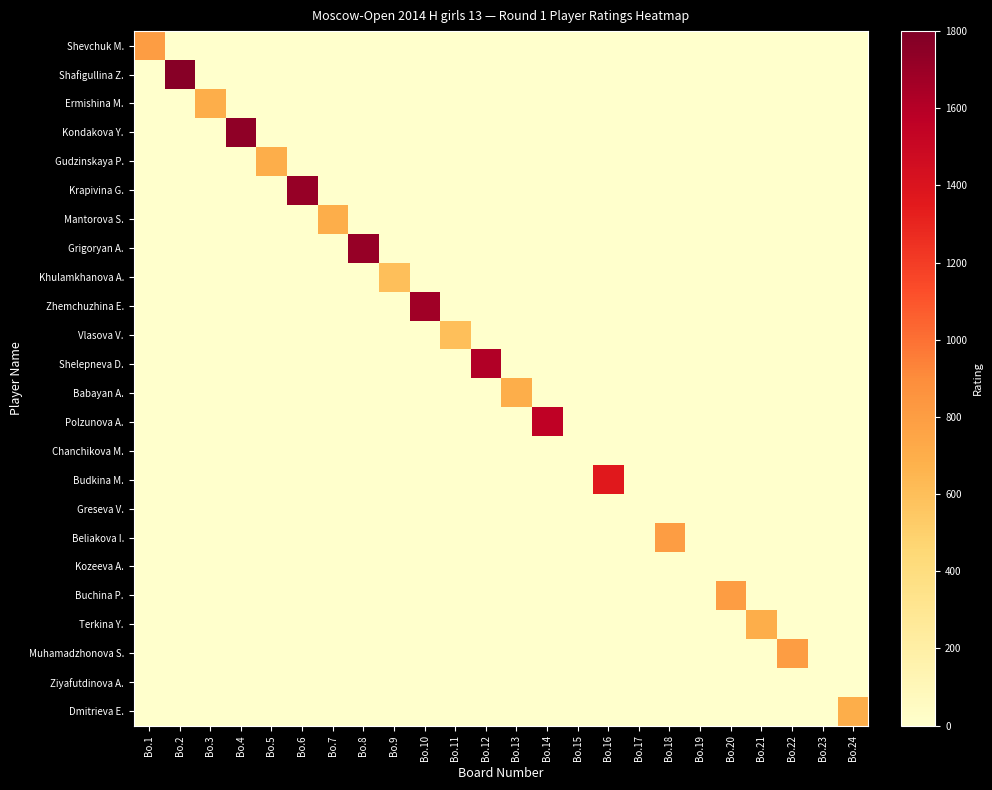

What is the maximum value shown in the chart?

1765